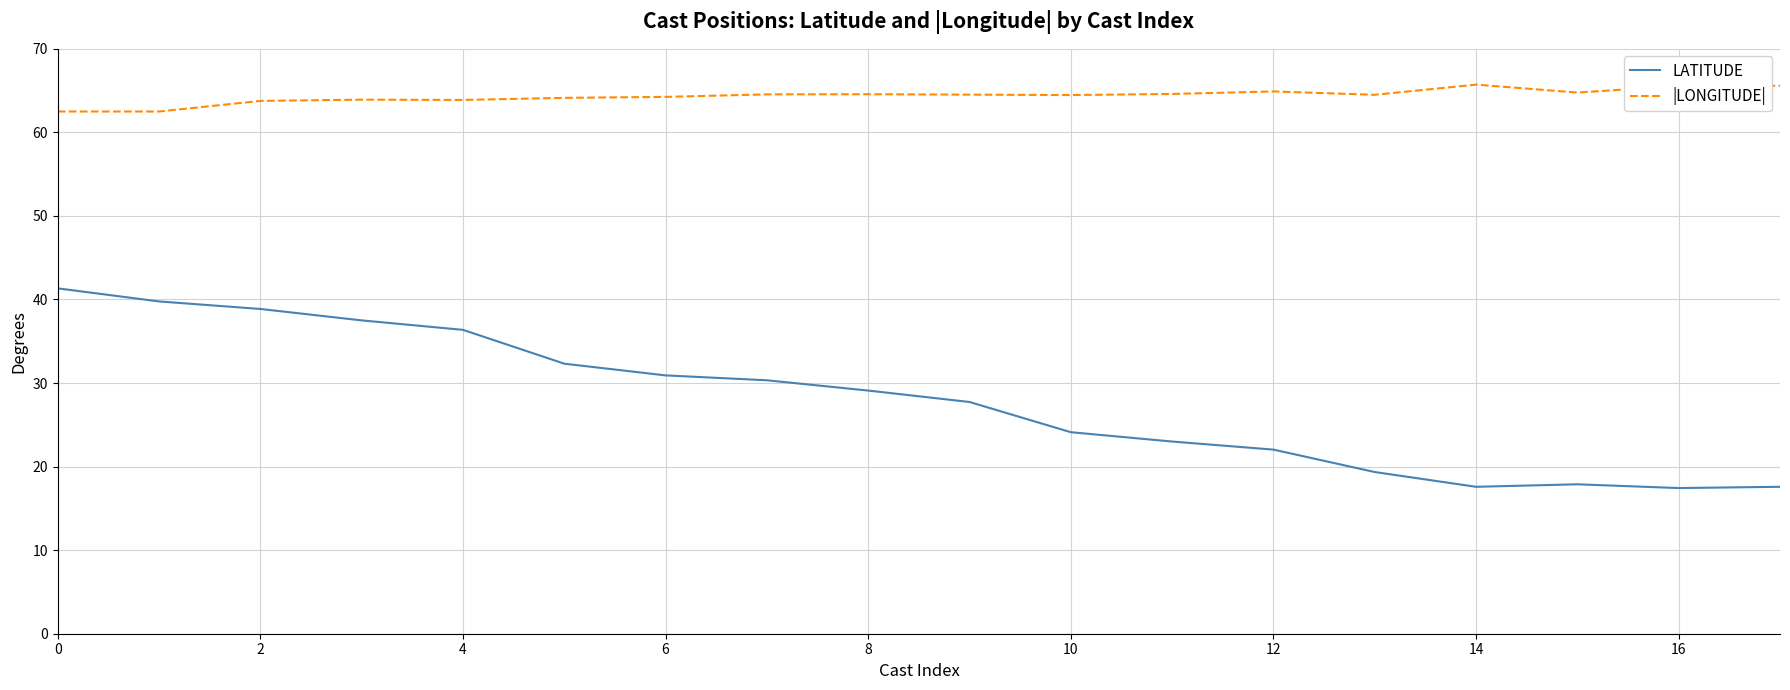

List the series in order of their peak value, lowest first.

LATITUDE, |LONGITUDE|